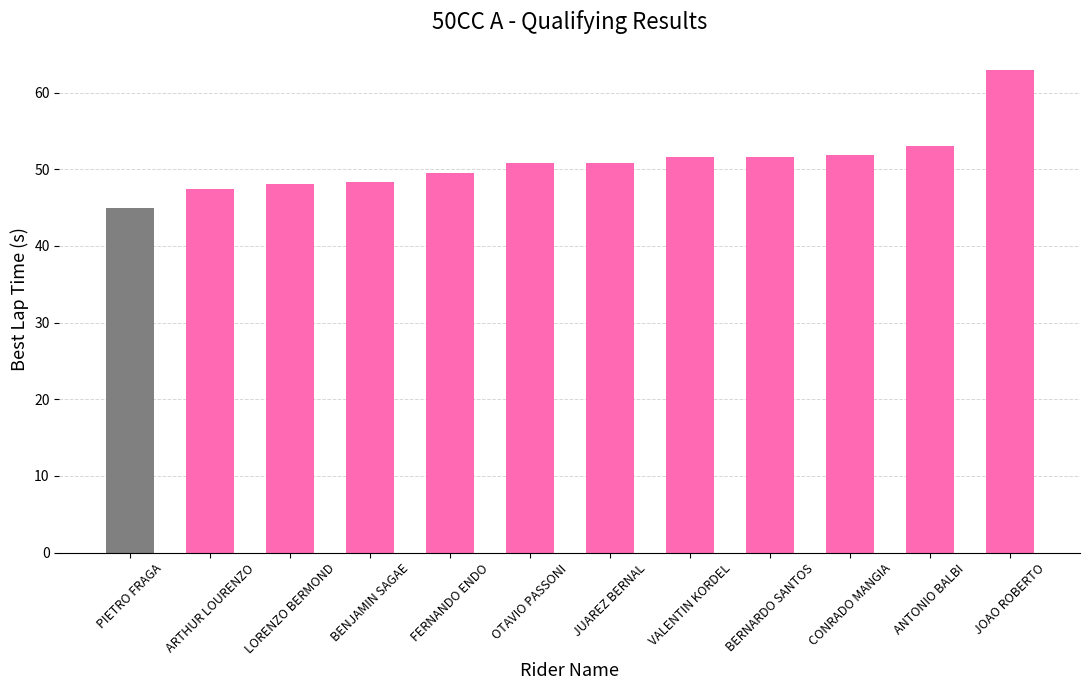

What is the difference between the second highest and minimum values?

8.1